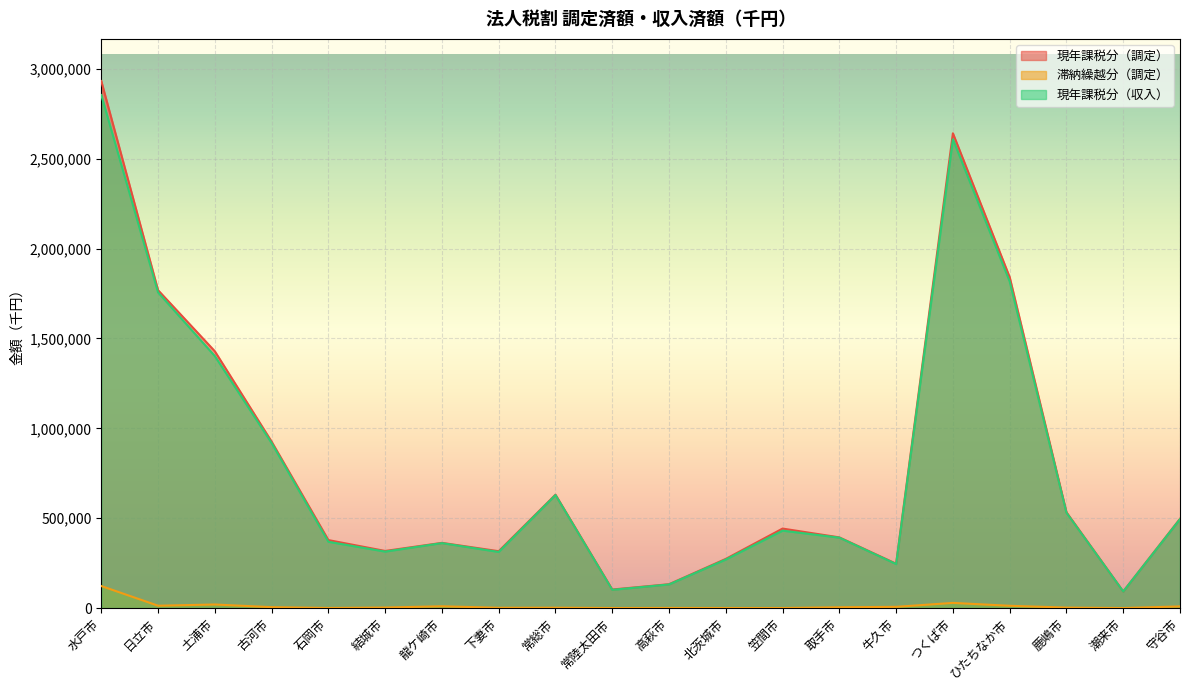

True or false: 現年課税分（調定） and 滞納繰越分（調定） cross at least once.

False